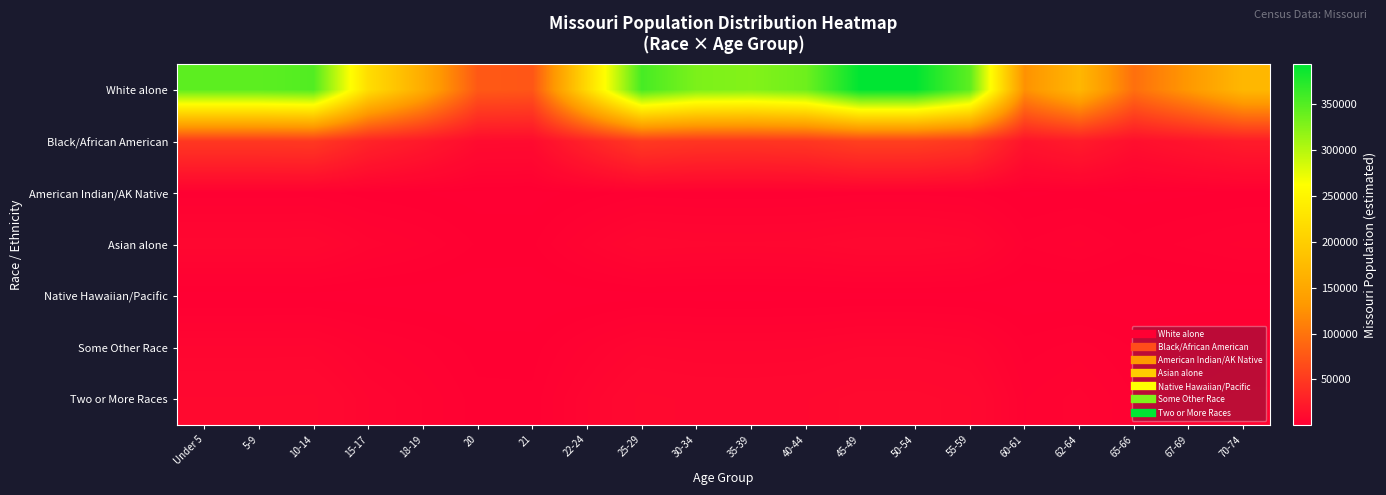

At which category is the sum across all series the highest?

45-49